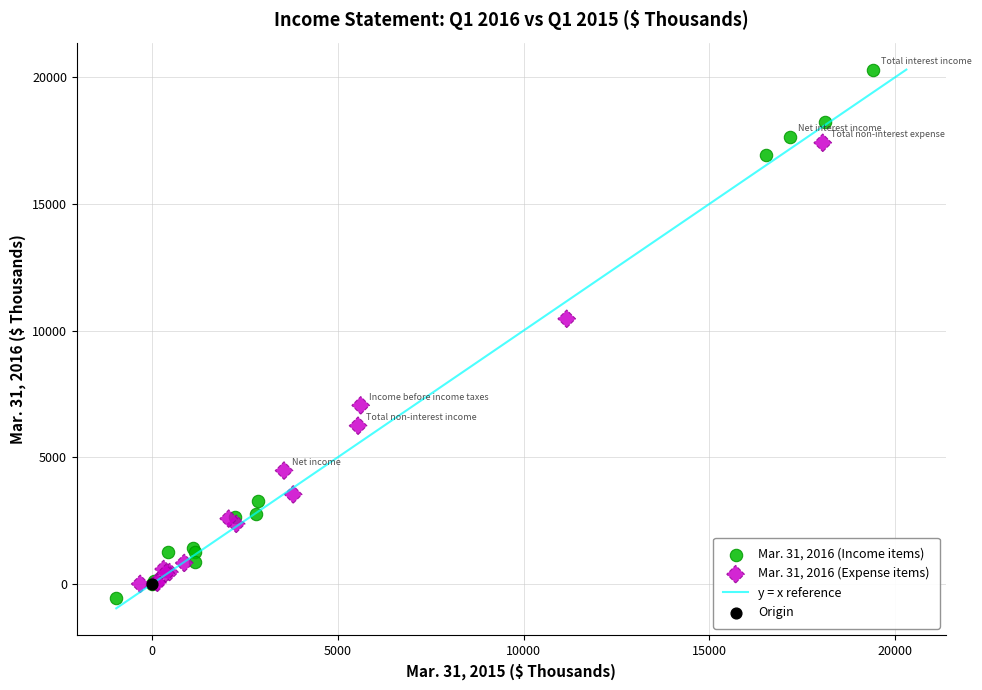

Which series contains the highest Y value?

Mar. 31, 2016 (Income items)